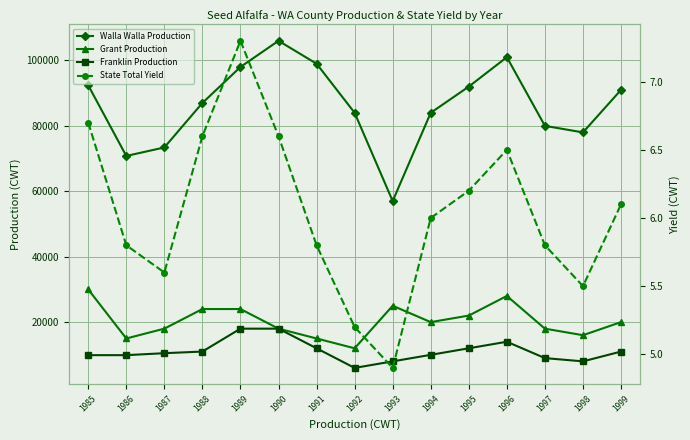

Is this an area chart (filled region under the line)?

No